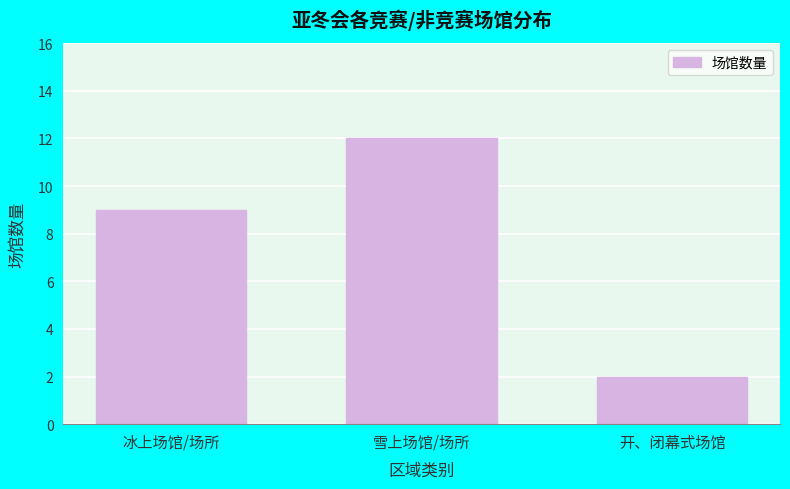

Reading right to left, what are all the values shown in this chart?

2	12	9